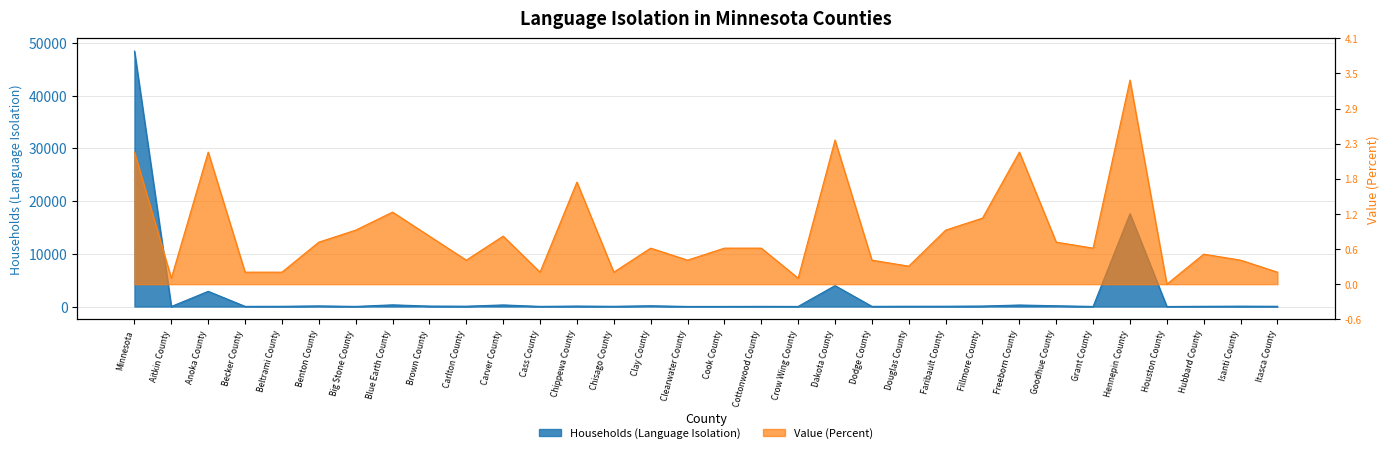

What are all the series names shown in the legend?

Households (Language Isolation), Value (Percent)